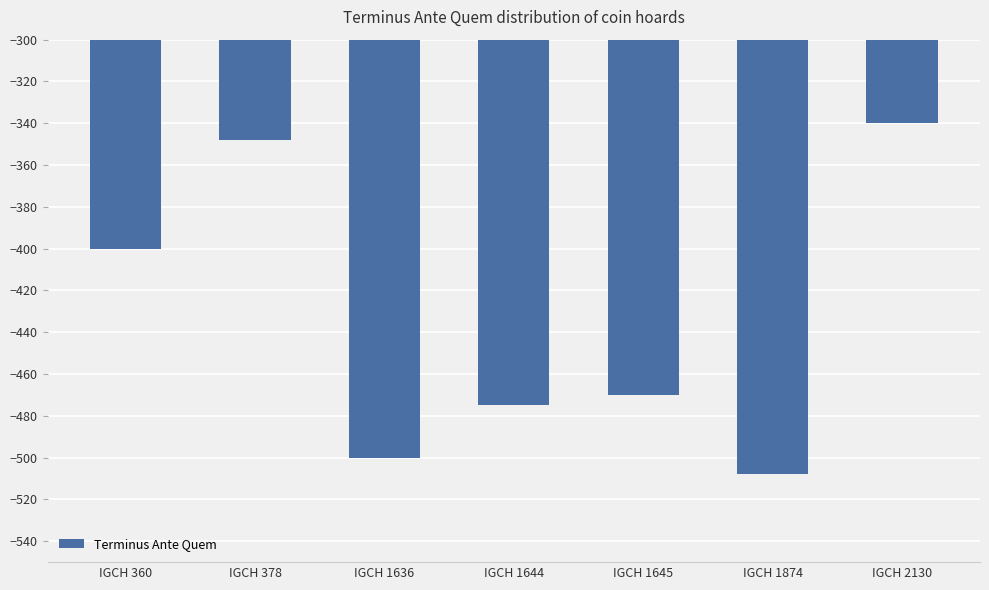

The value at IGCH 360 is -583. True or false?

False